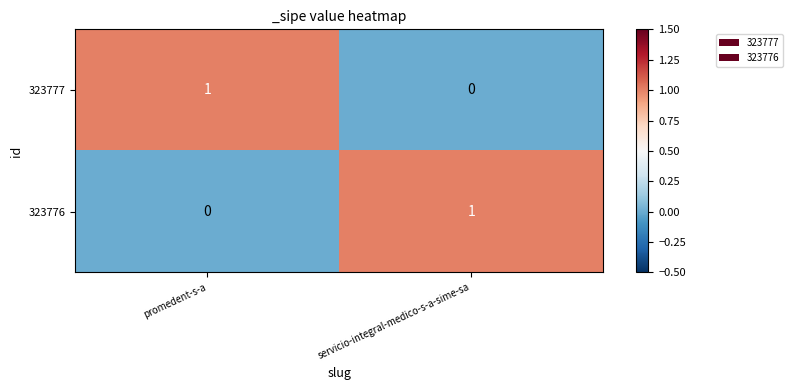

Reading right to left, list all the values displayed in this chart.

323777: servicio-integral-medico-s-a-sime-sa=0	promedent-s-a=1
323776: servicio-integral-medico-s-a-sime-sa=1	promedent-s-a=0